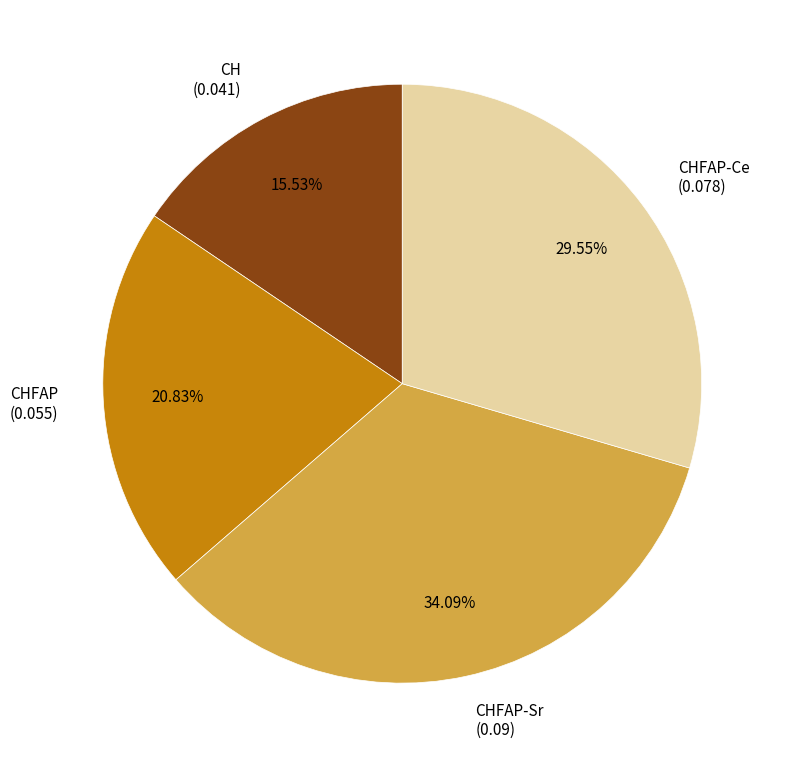

Which slice is the smallest?

CH